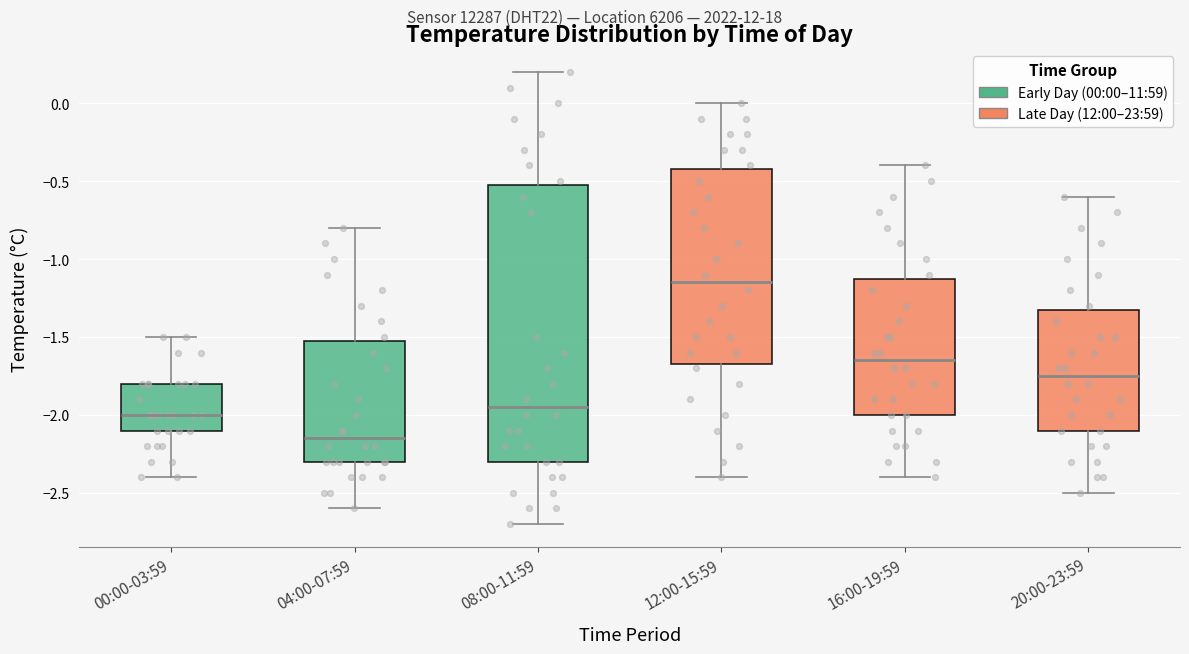

Which box has the highest median line?

12:00-15:59